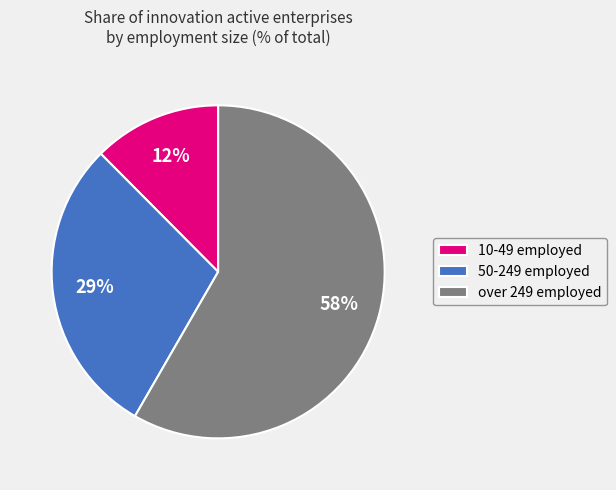

To the nearest percent, what is the combined percentage of 10-49 employed and over 249 employed?

71%